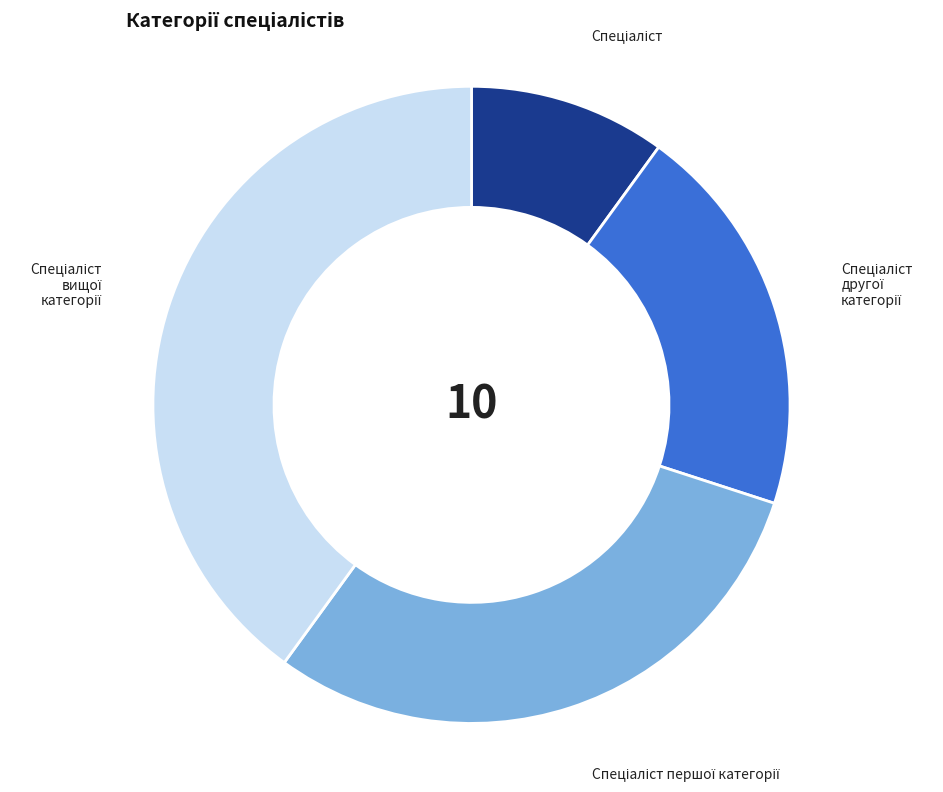

Count the number of slices in the pie.

4